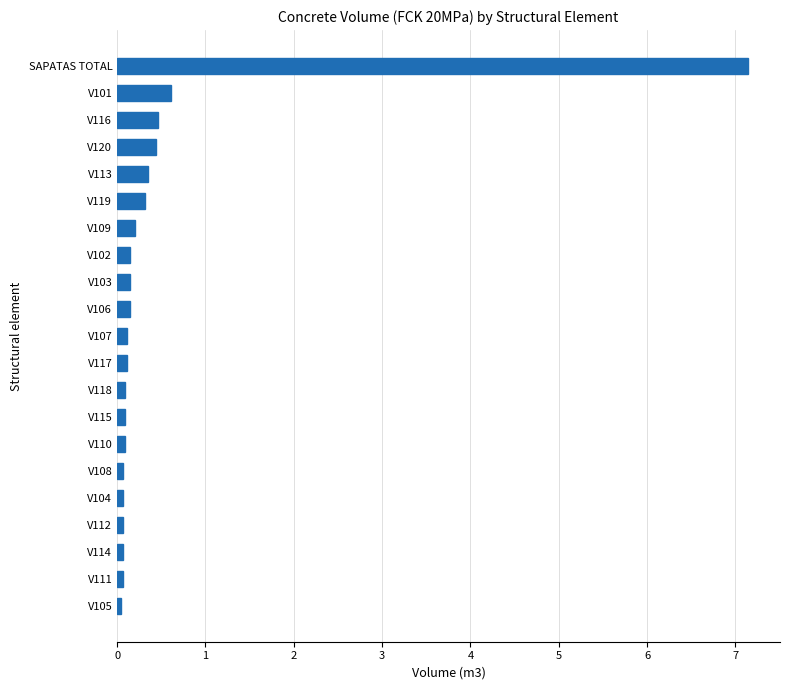

Which label corresponds to the largest value in the chart?

SAPATAS TOTAL